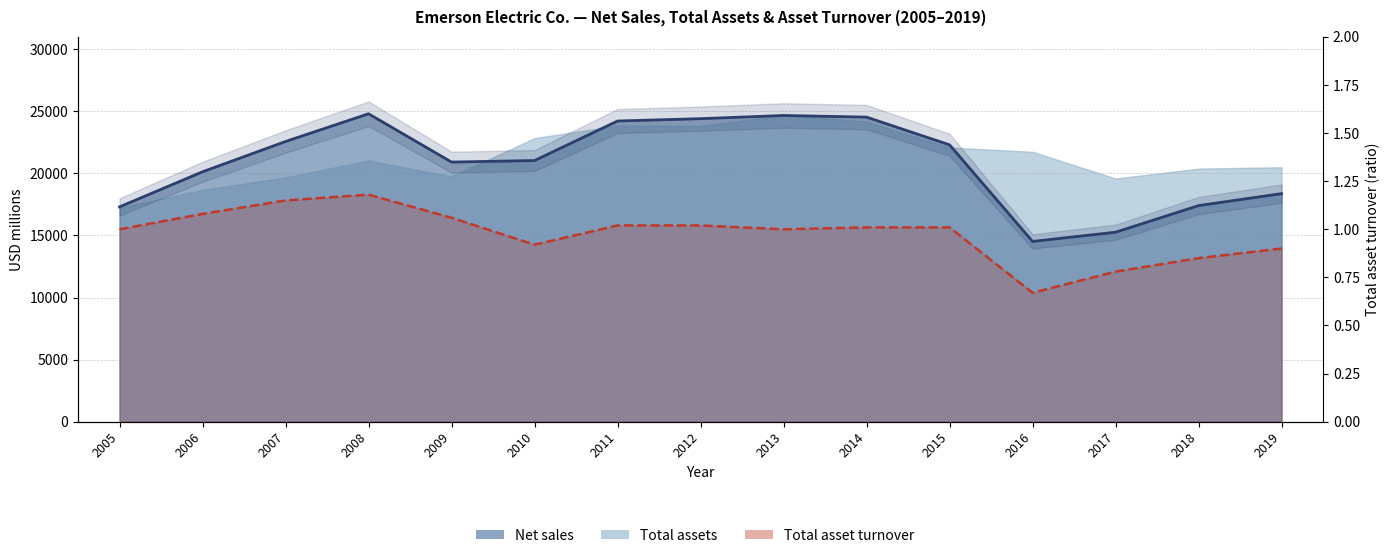

At which label does Net sales reach its peak?

2008